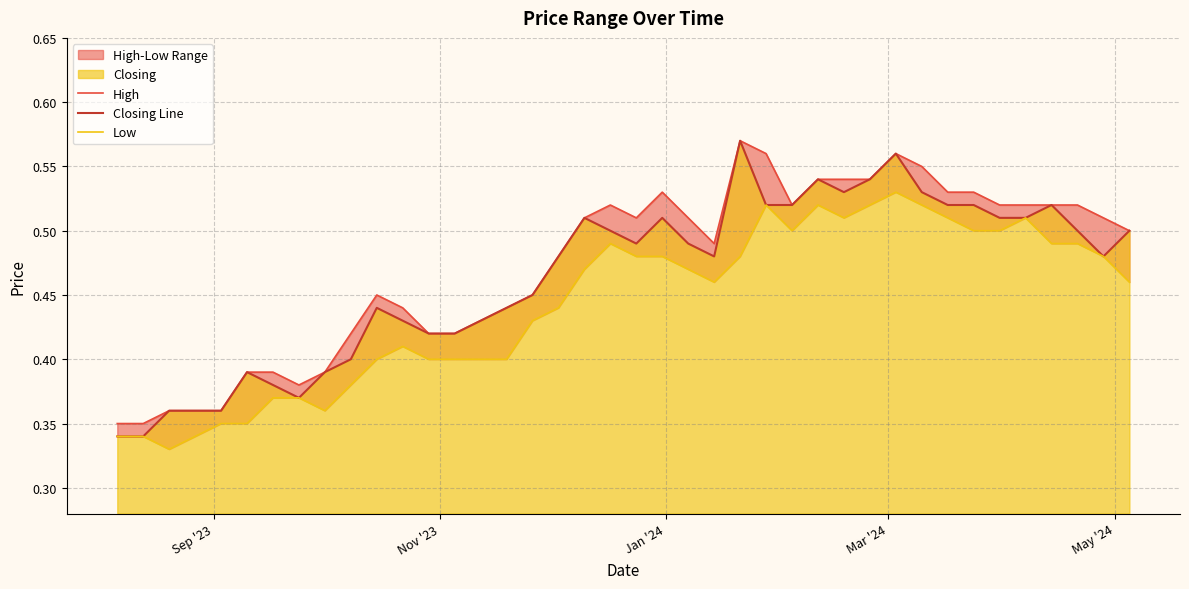

List the series in order of their overall mean, highest first.

High, Closing Line, Low